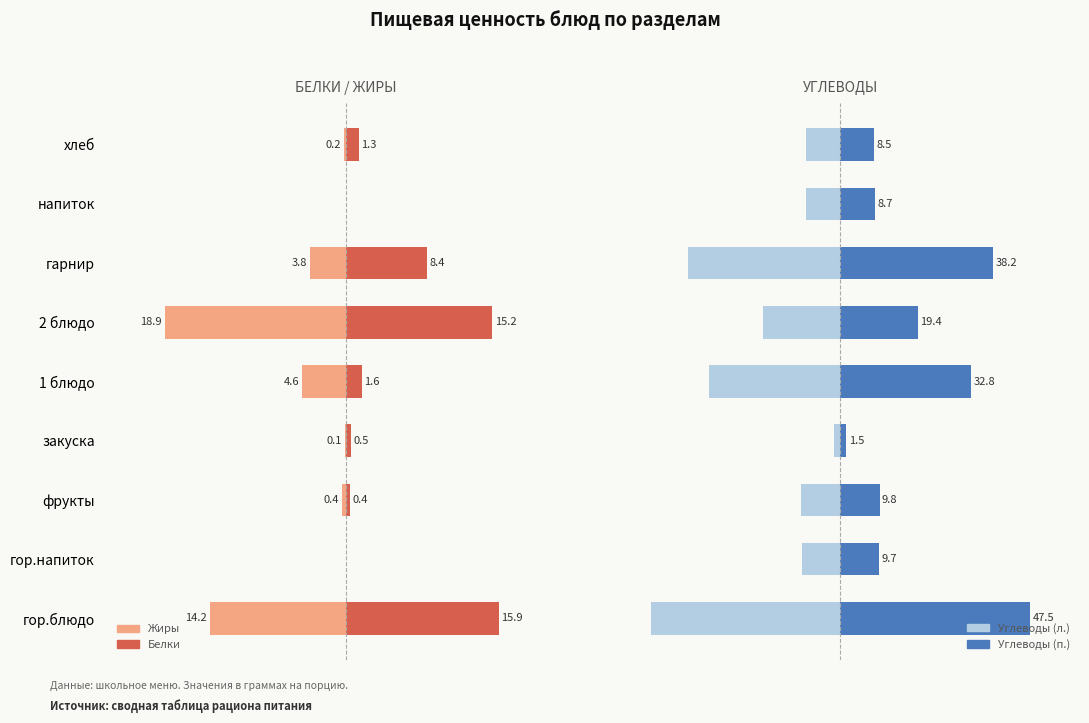

What are all the series names shown in the legend?

Жиры, Белки, Углеводы (—), Углеводы (+)